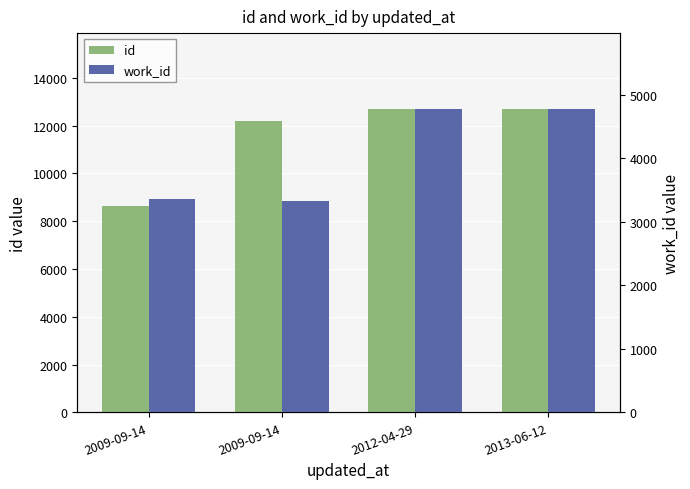

What is the value of the id bar at the 4th from the left?

12695